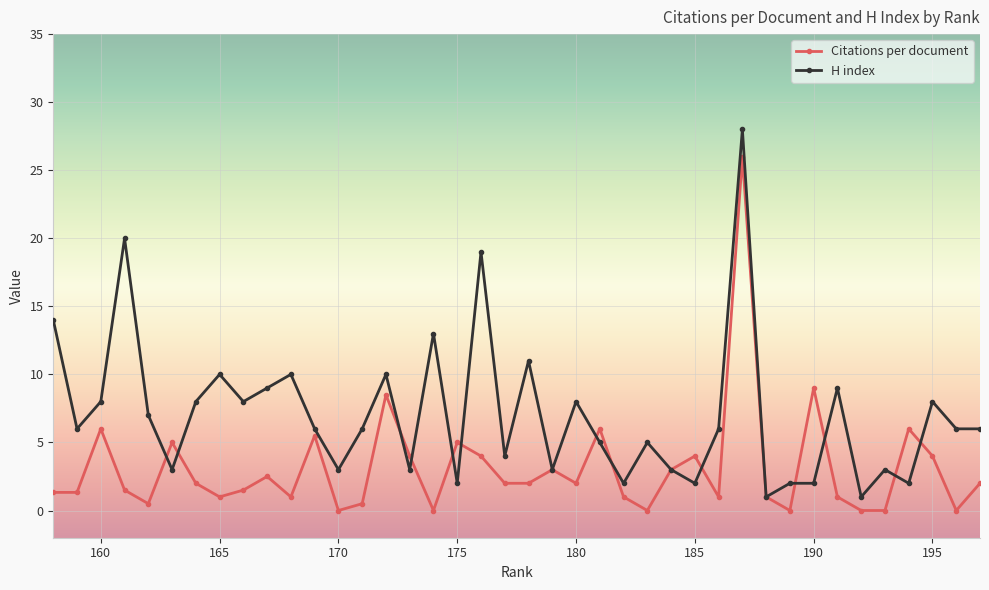

What is the lowest value of the H index series?

1.0